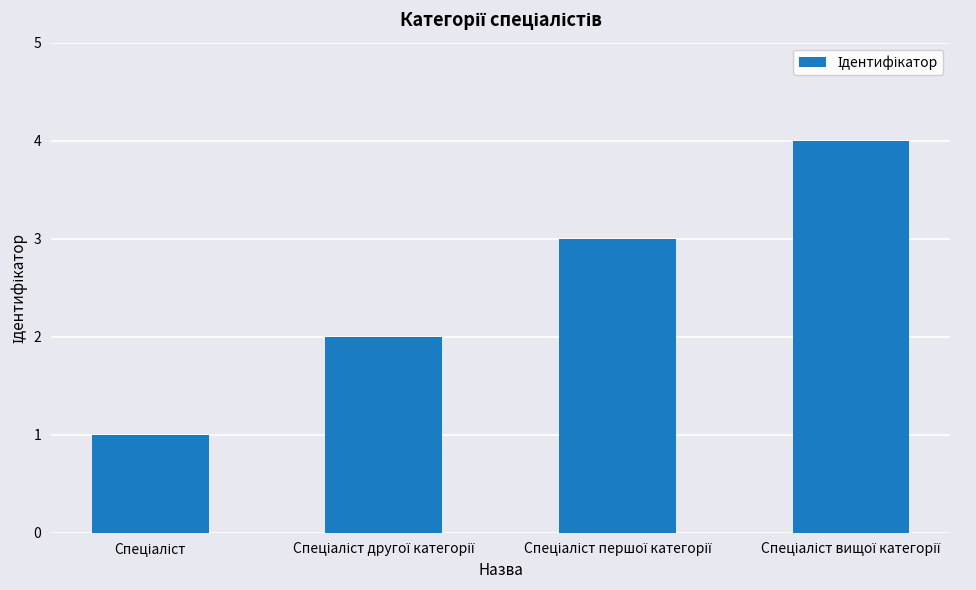

What is the maximum value shown in the chart?

4